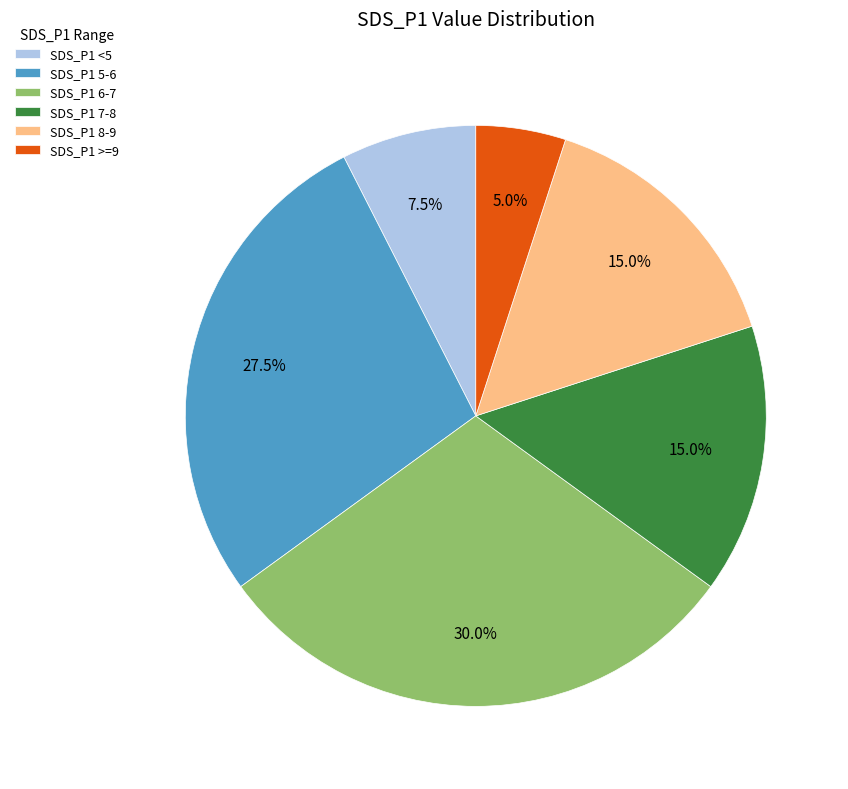

Does any single category account for the majority?

No